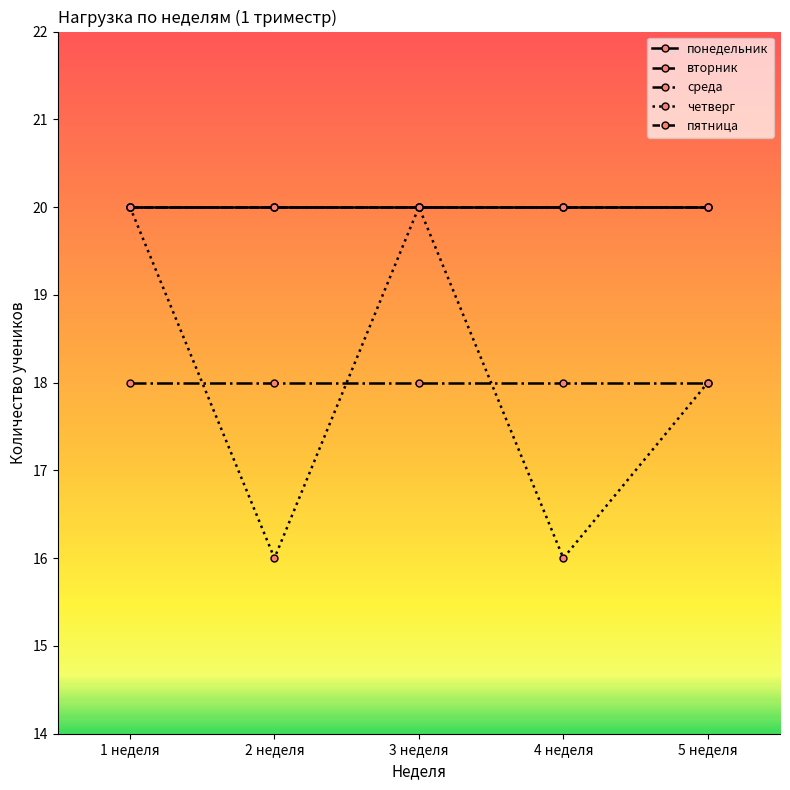

At which label does пятница reach its minimum?

1 неделя